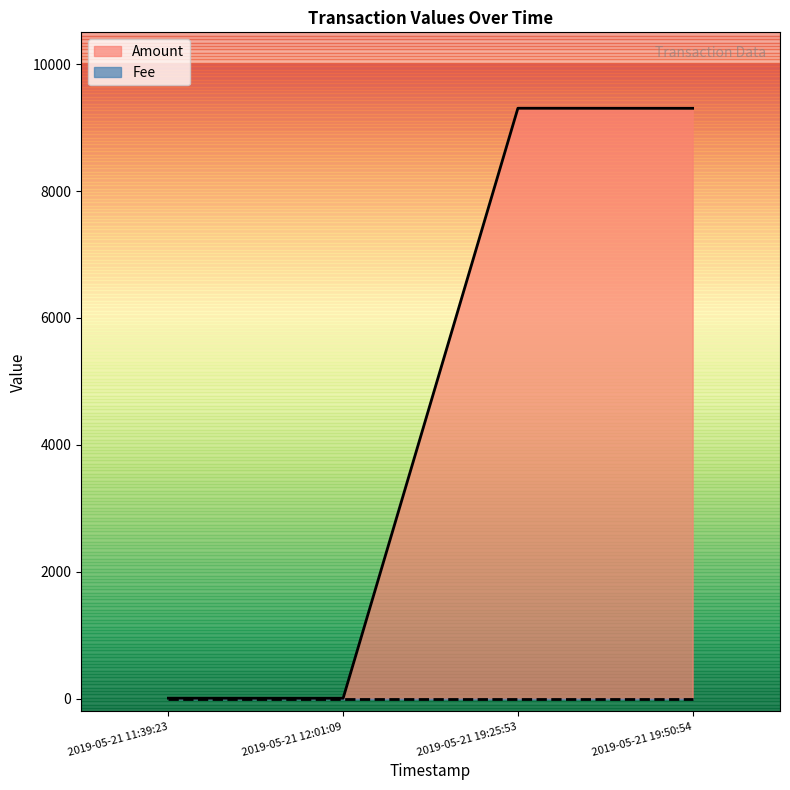

Which series has the largest range (max minus min)?

Amount